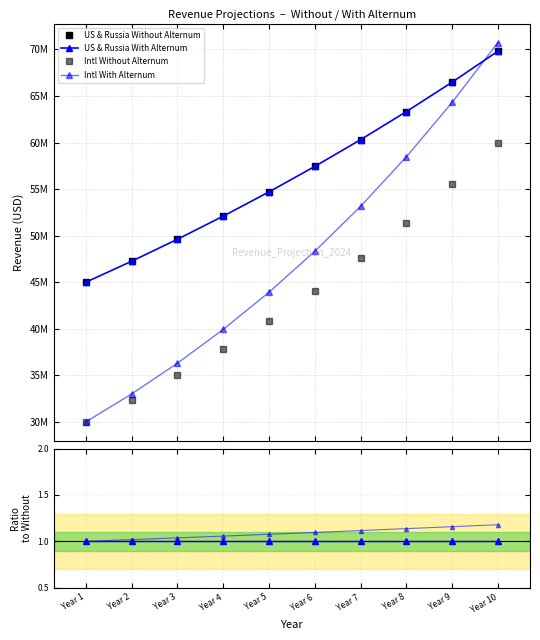

How many lines are shown in the chart?

4